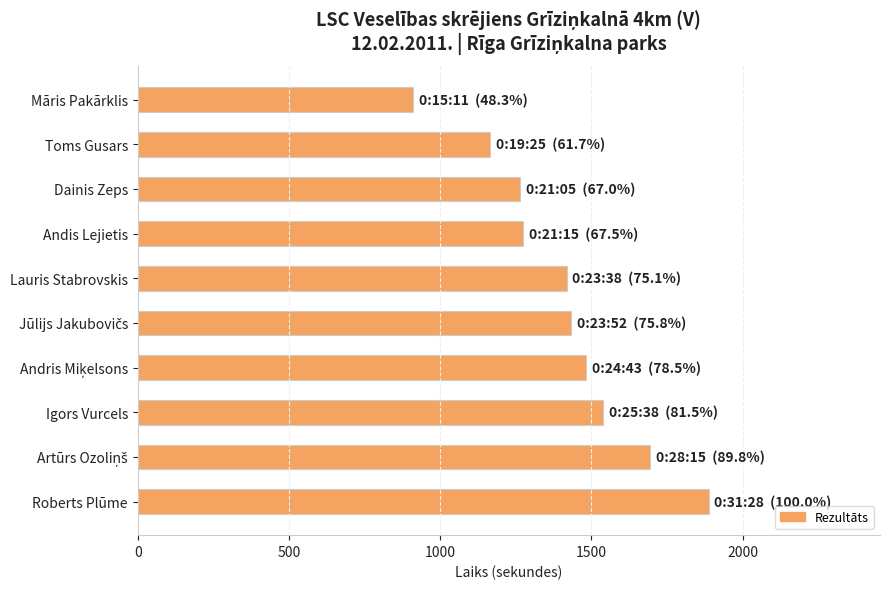

The chart shows a value of 911 at Māris Pakārklis. True or false?

True